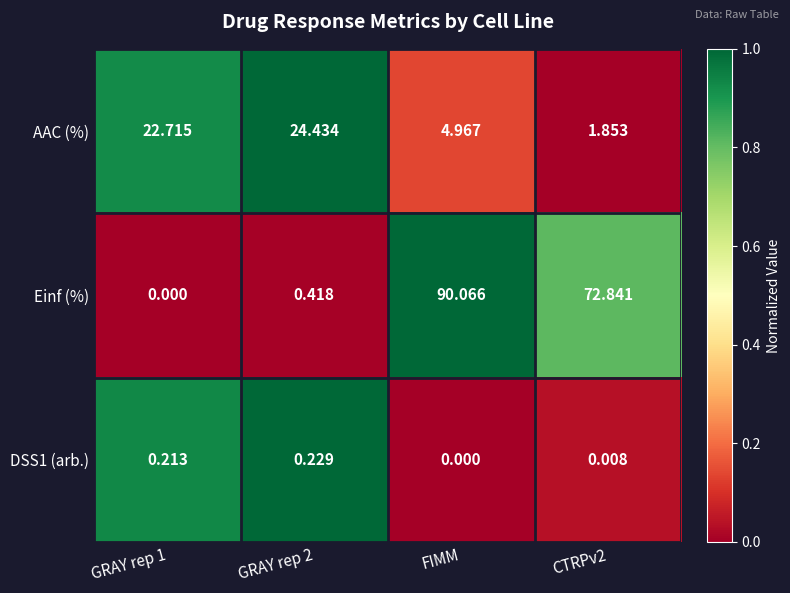

At how many categories does at least one series exceed 0?

4